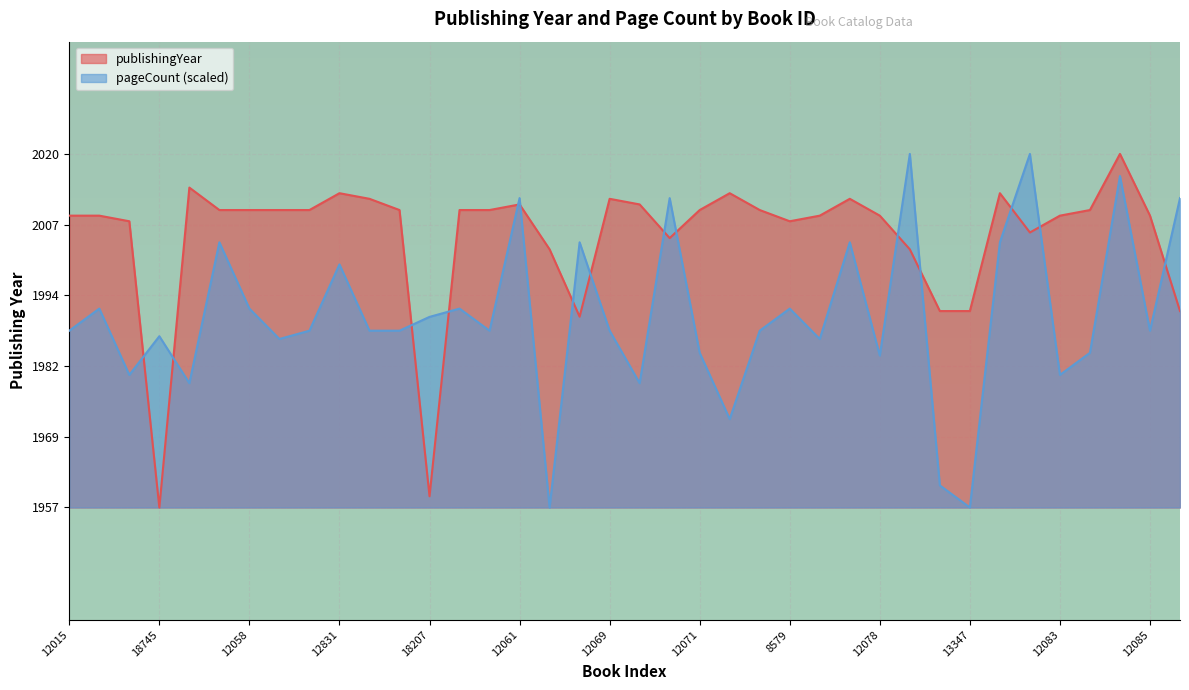

Reading left to right, transcribe all the data shown in this chart.

2009	2009	2008	1957	2014	2010	2010	2010	2010	2013	2012	2010	1959	2010	2010	2011	2003	1991	2012	2011	2005	2010	2013	2010	2008	2009	2012	2009	2003	1992	1992	2013	2006	2009	2010	2020	2009	1992